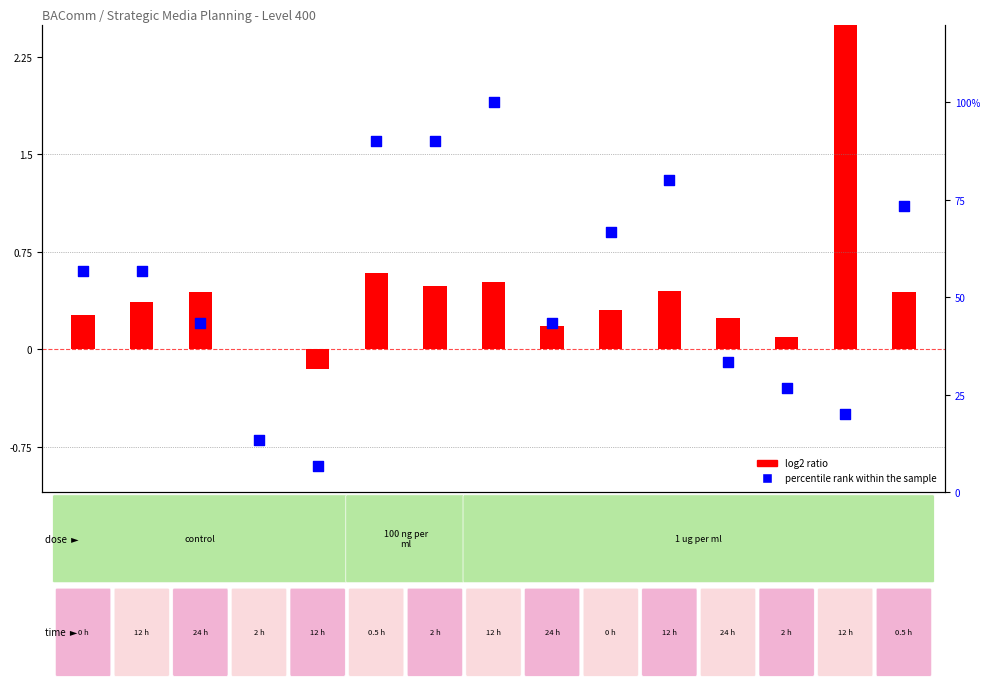

Is the value of percentile rank within the sample at S12 greater than the value of log2 ratio at S11?

Yes